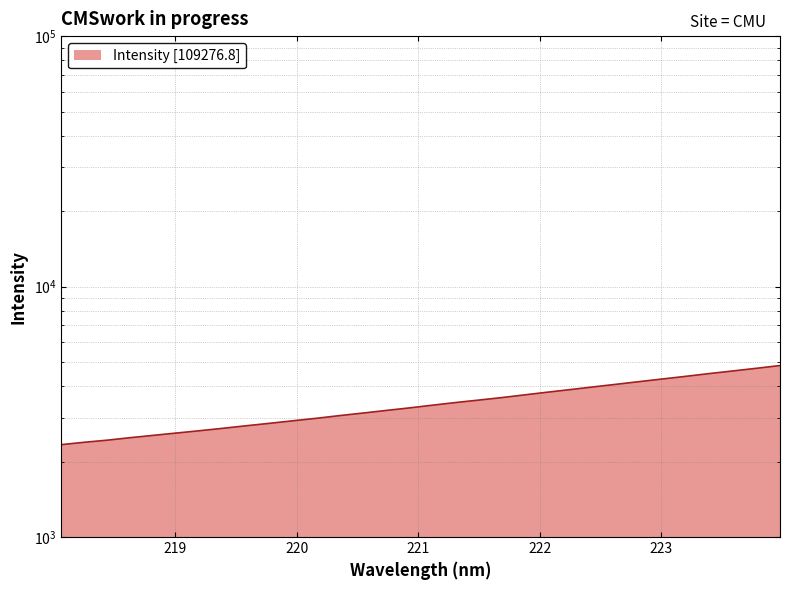

Is it true that the value at 223.0264 is 4284.9?

True